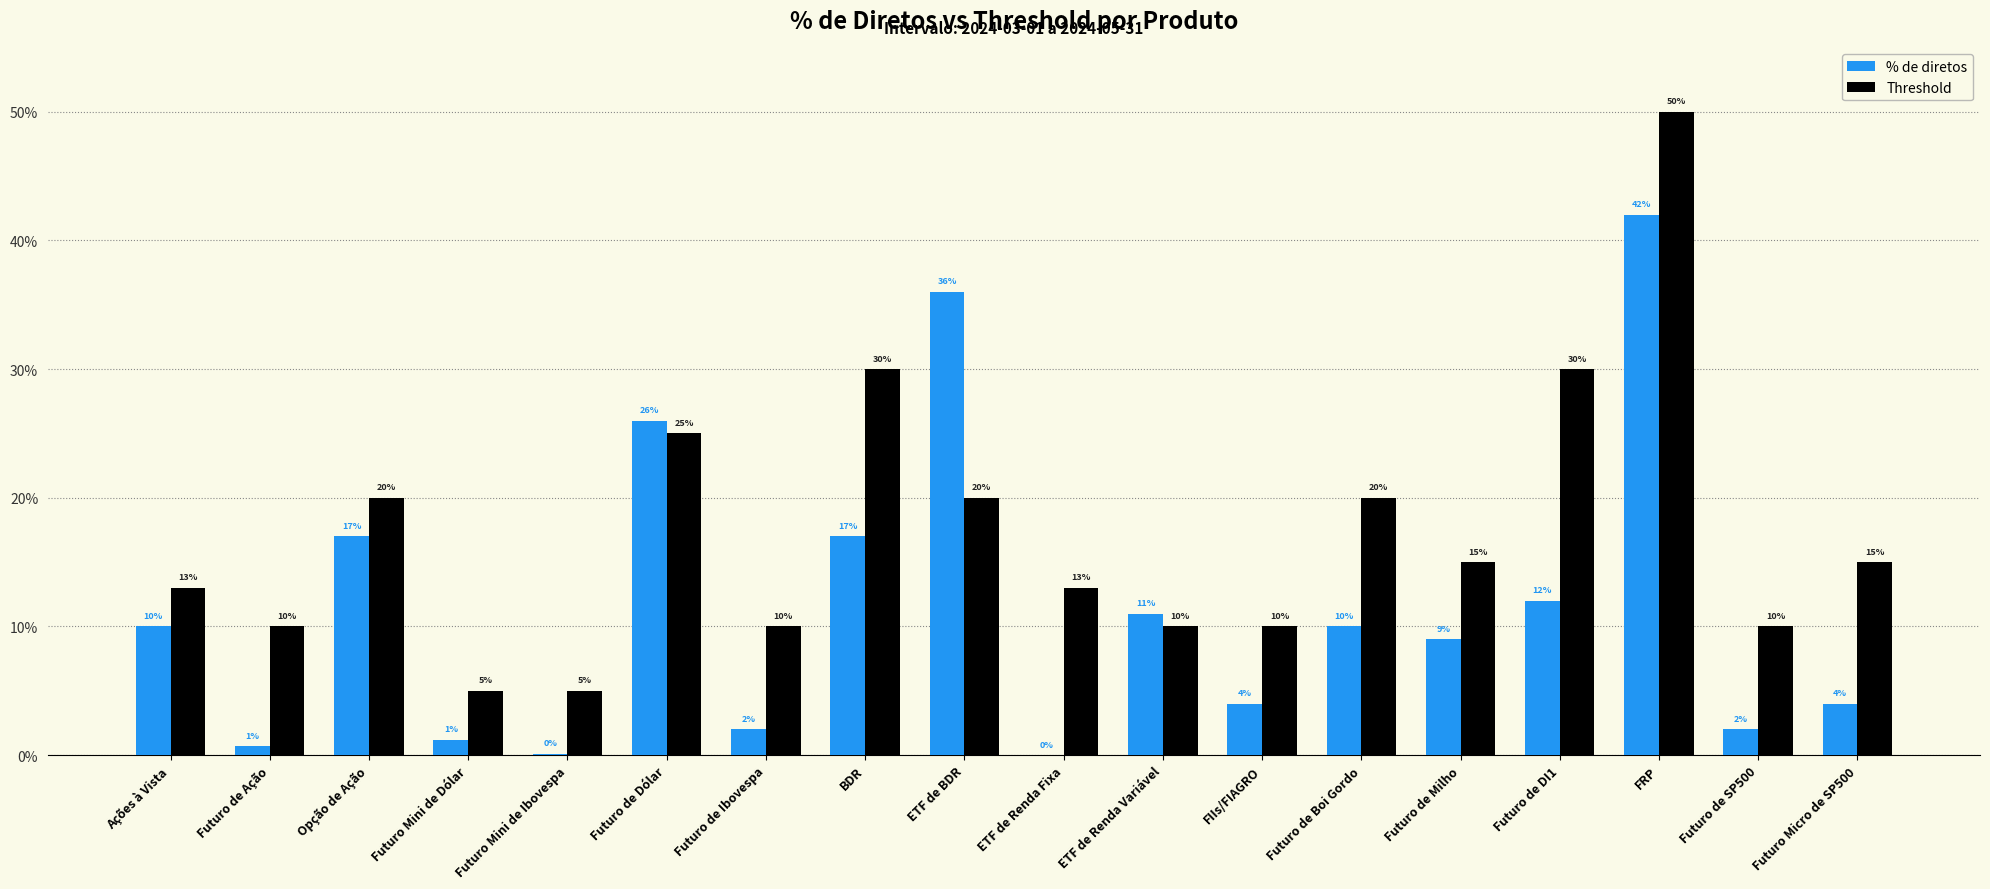

Are the bars grouped side by side (vs. stacked)?

Yes